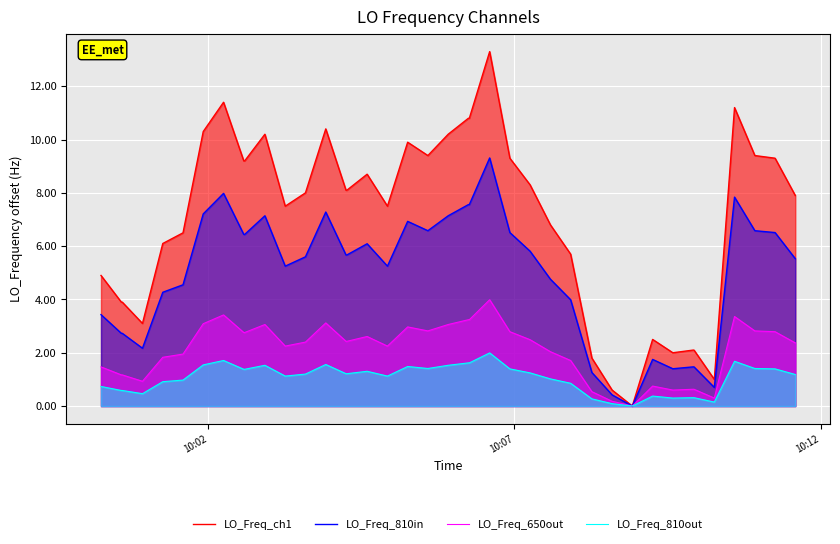

True or false: LO_Freq_650out and LO_Freq_ch1 cross at least once.

False